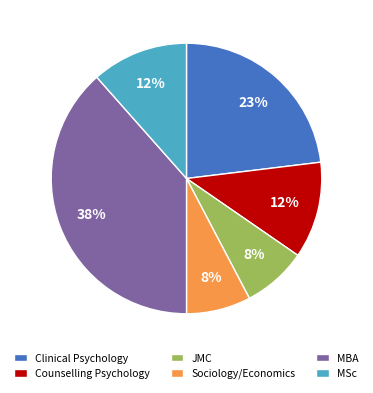

Which slice is the largest?

MBA